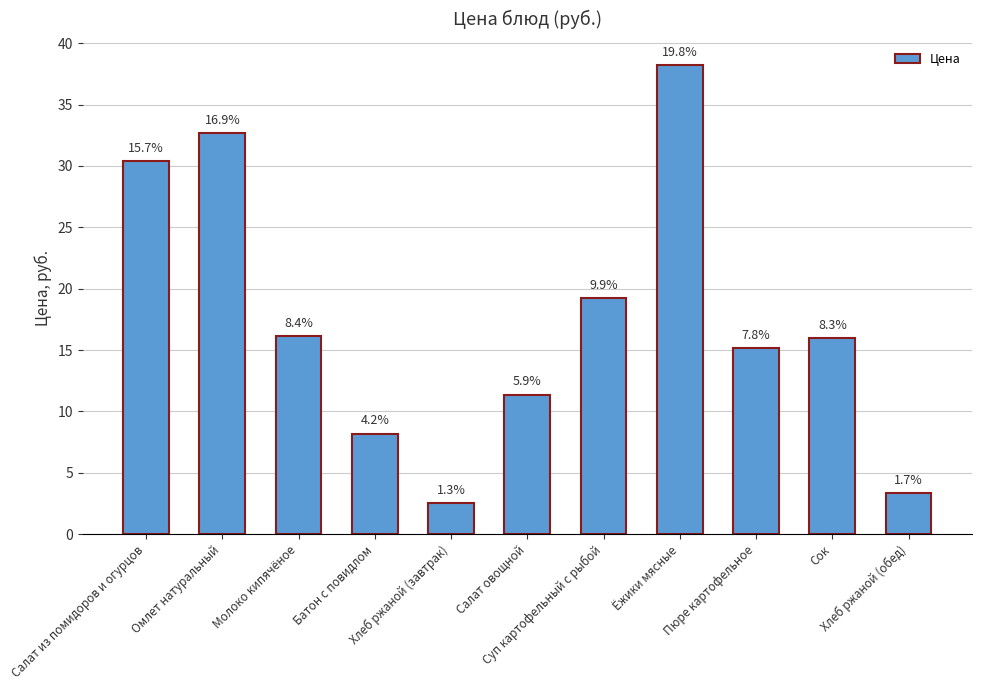

At which label is the value closest to 20?

Суп картофельный с рыбой